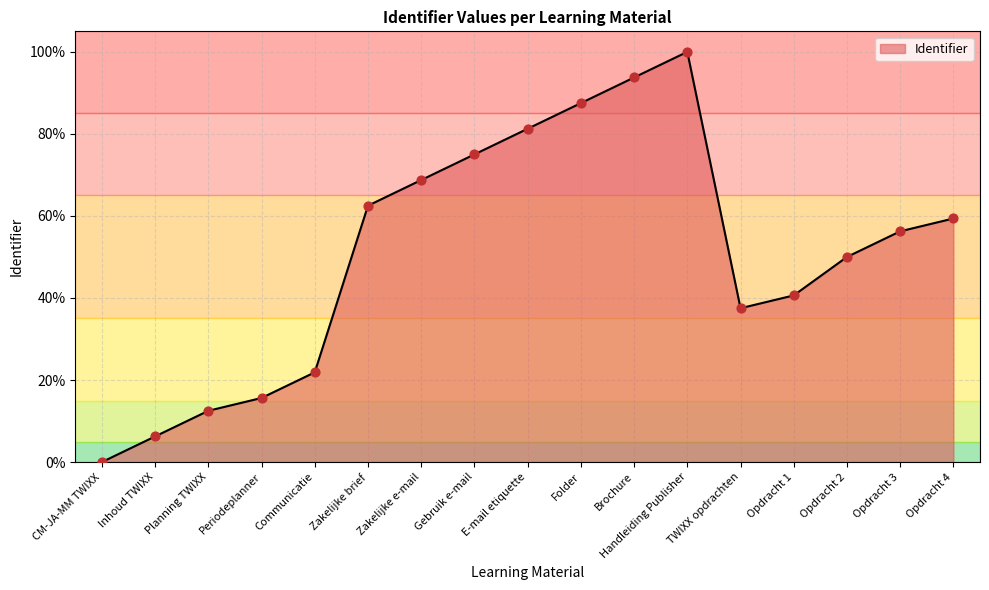

What is the change in value from Periodeplanner to TWIXX opdrachten?

+21.9